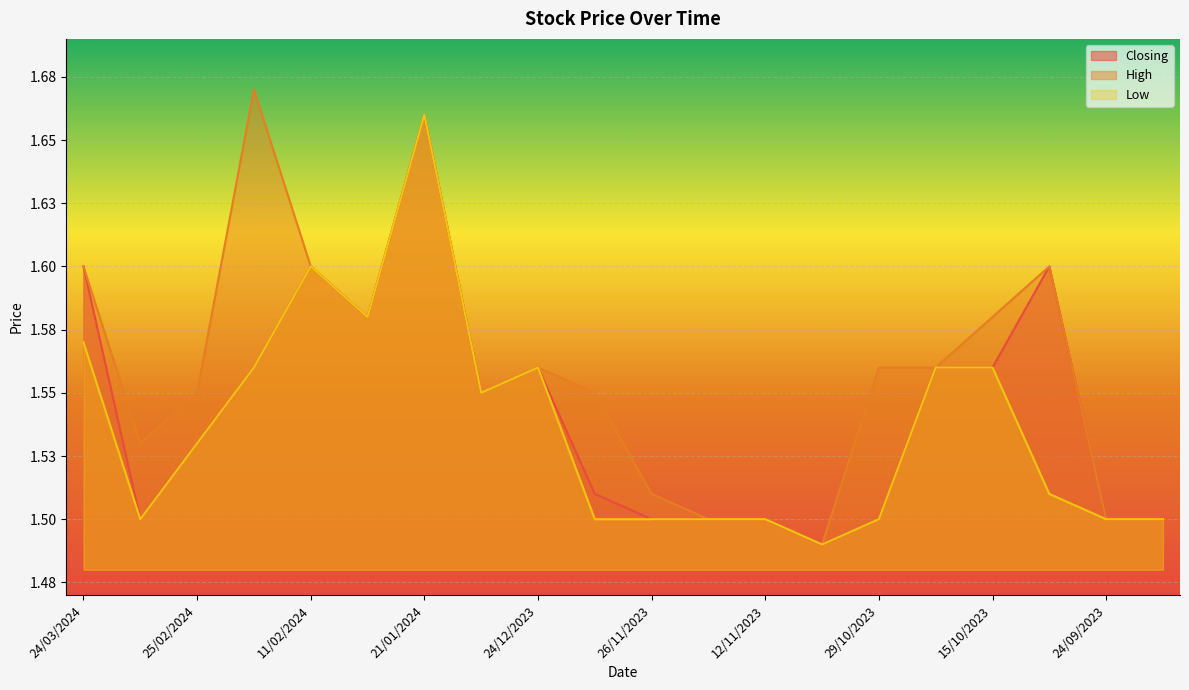

What is the total value across all series at 19/11/2023?

4.5